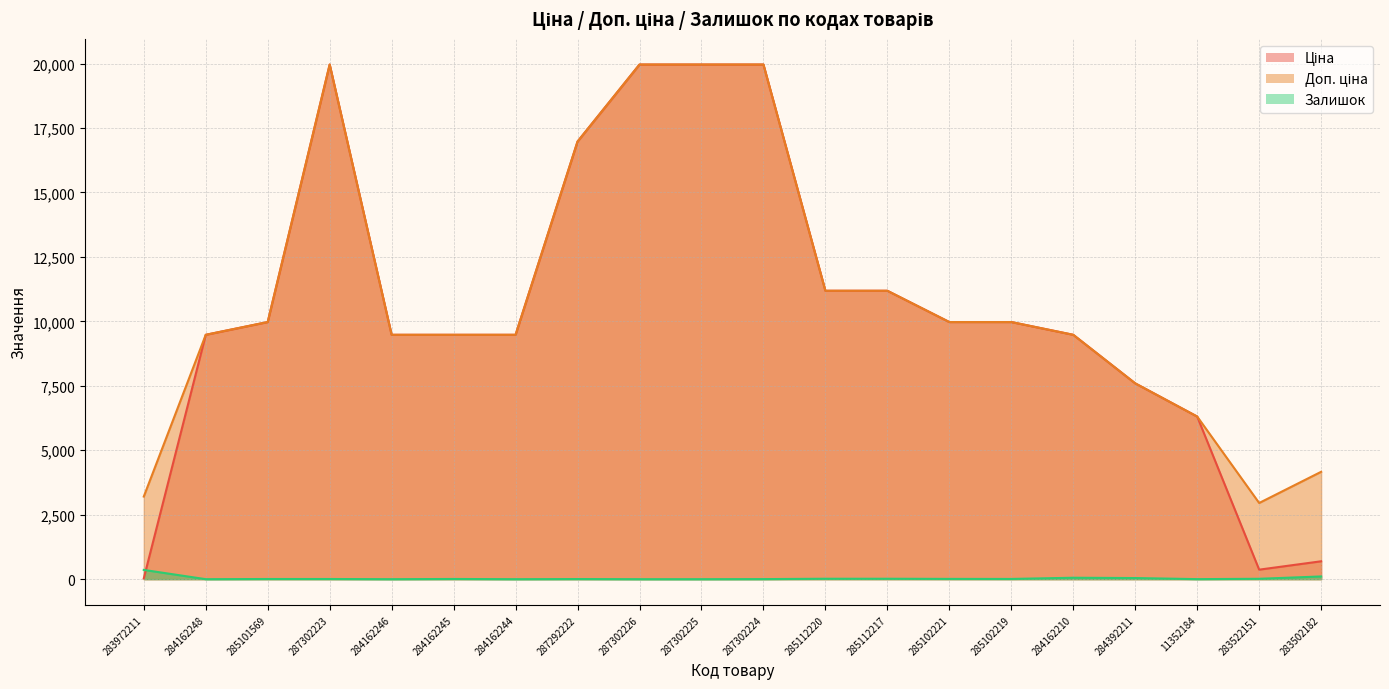

Which series changed the most between 287302226 and 284392211?

Ціна